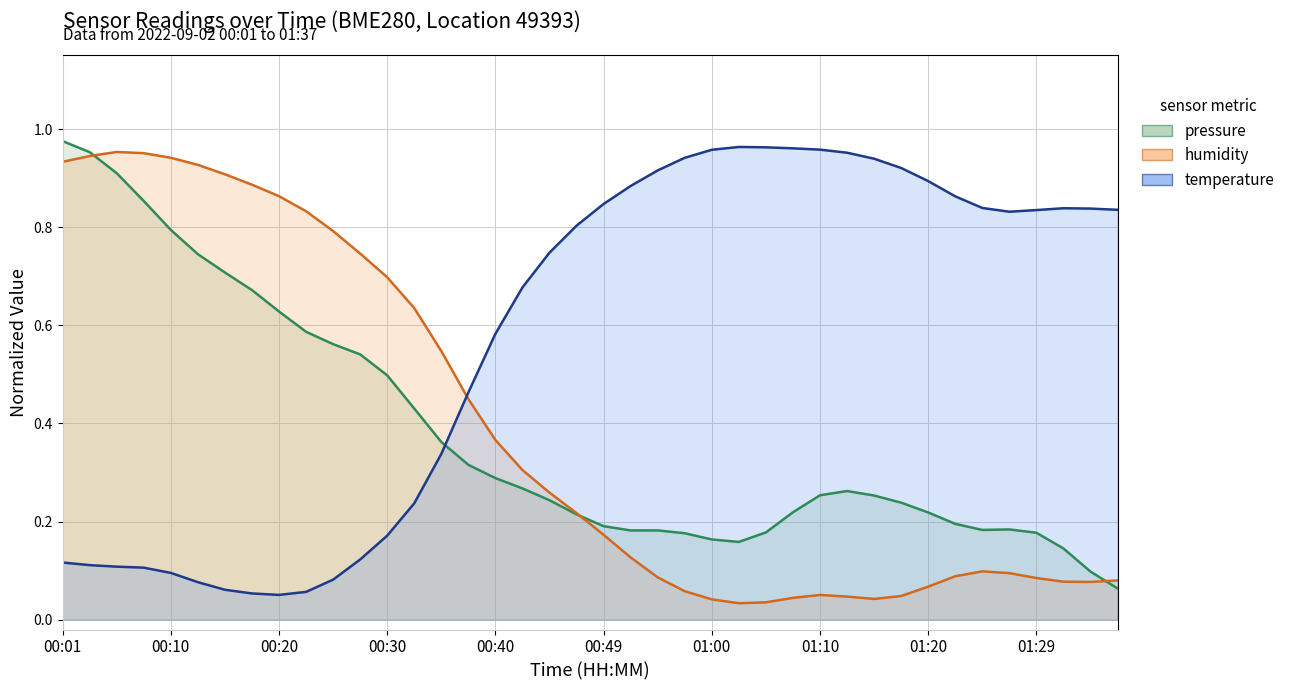

Where do temperature and humidity first cross each other?

00:35 and 00:37